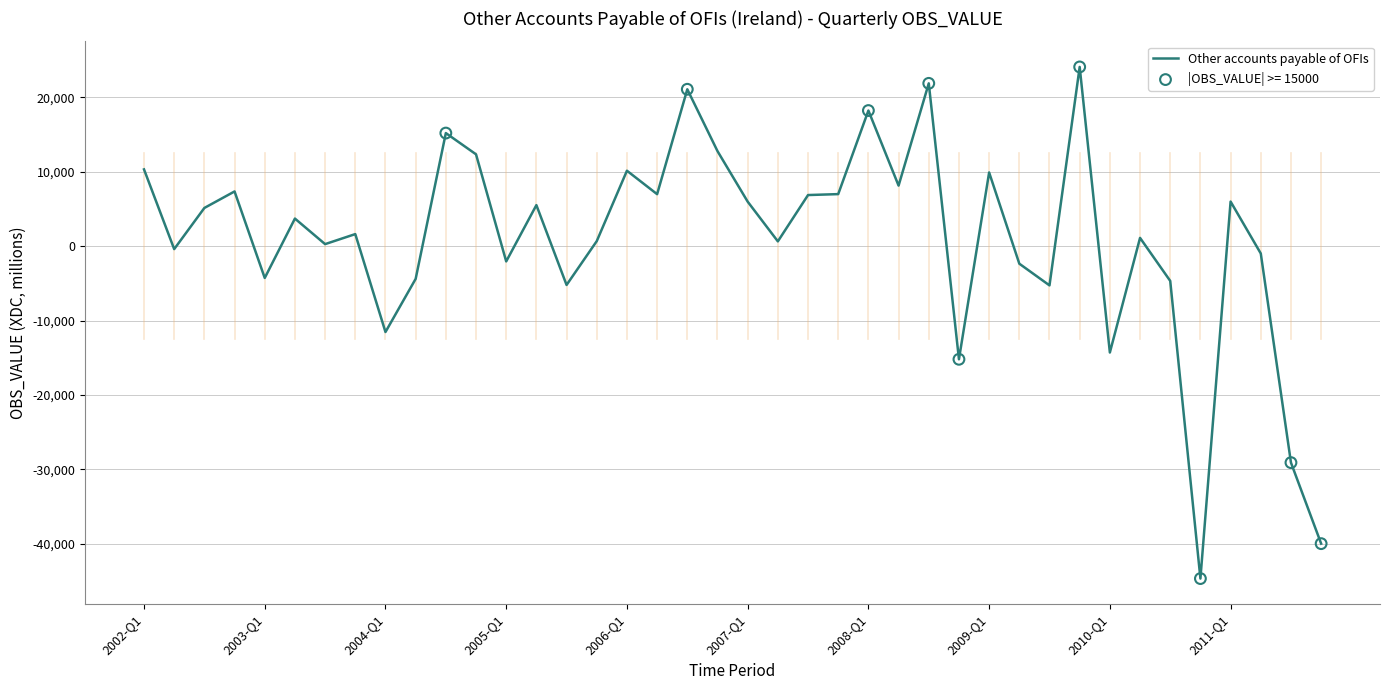

What is the difference between the maximum and minimum values?

68757